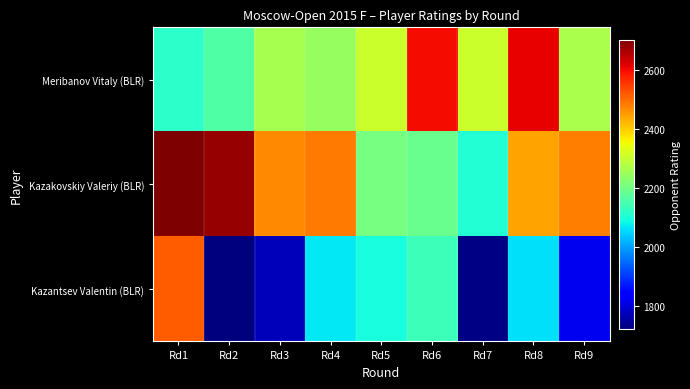

What is the spread (max minus min) of values at Rd4?

415